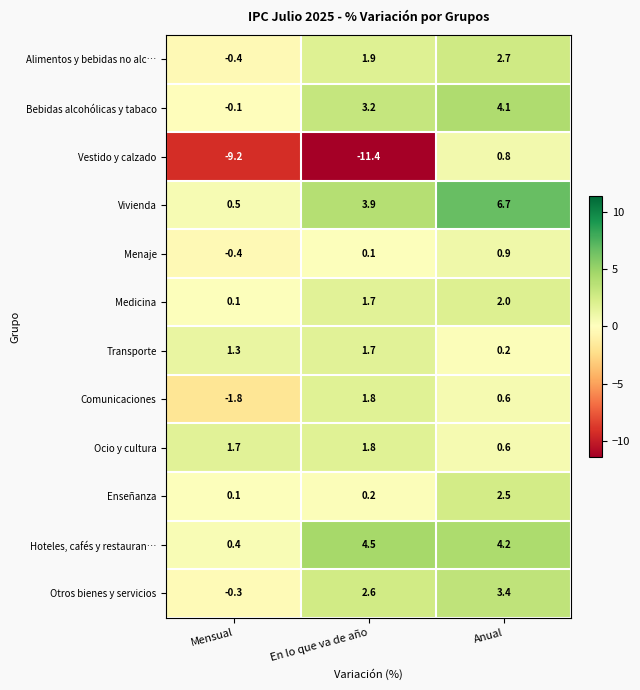

What is the average value of the Alimentos y bebidas no alc… series?

1.4